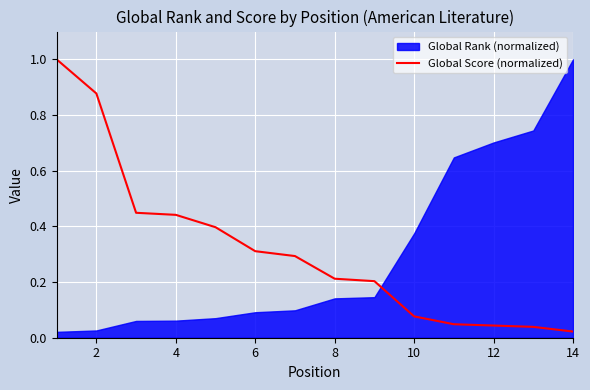

True or false: Global Score (normalized) has a value of 0.4 at 8.

False